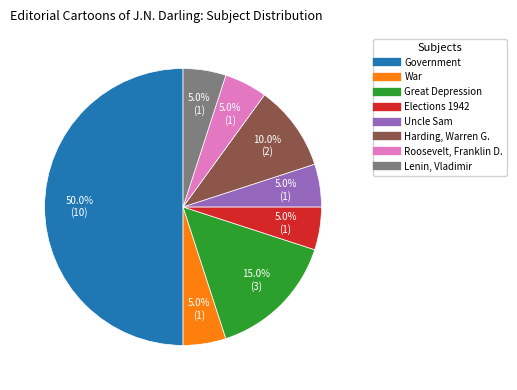

Is the sum of Elections 1942 and Great Depression greater than half?

No